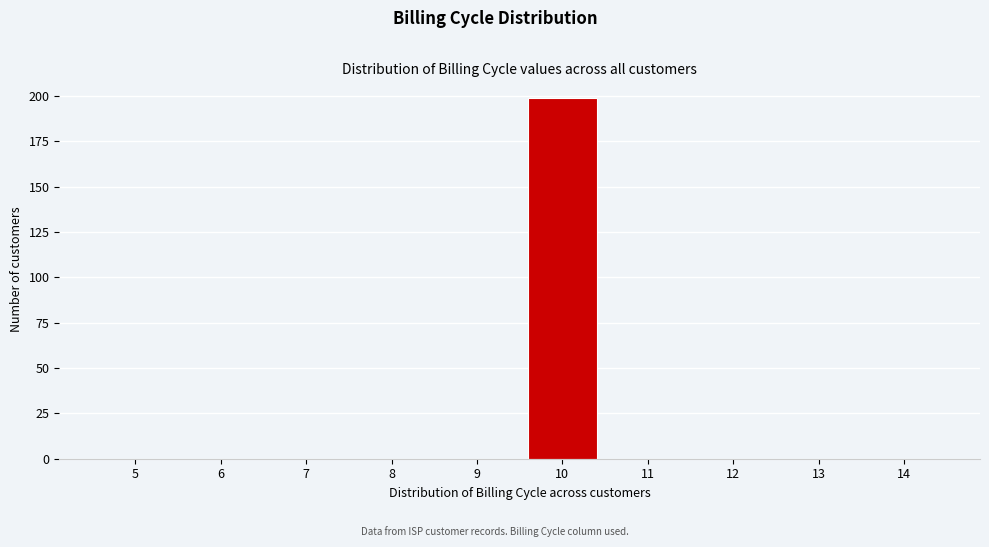

Reading left to right, extract all data points from this chart.

5=0	6=0	7=0	8=0	9=0	10=199	11=0	12=0	13=0	14=0